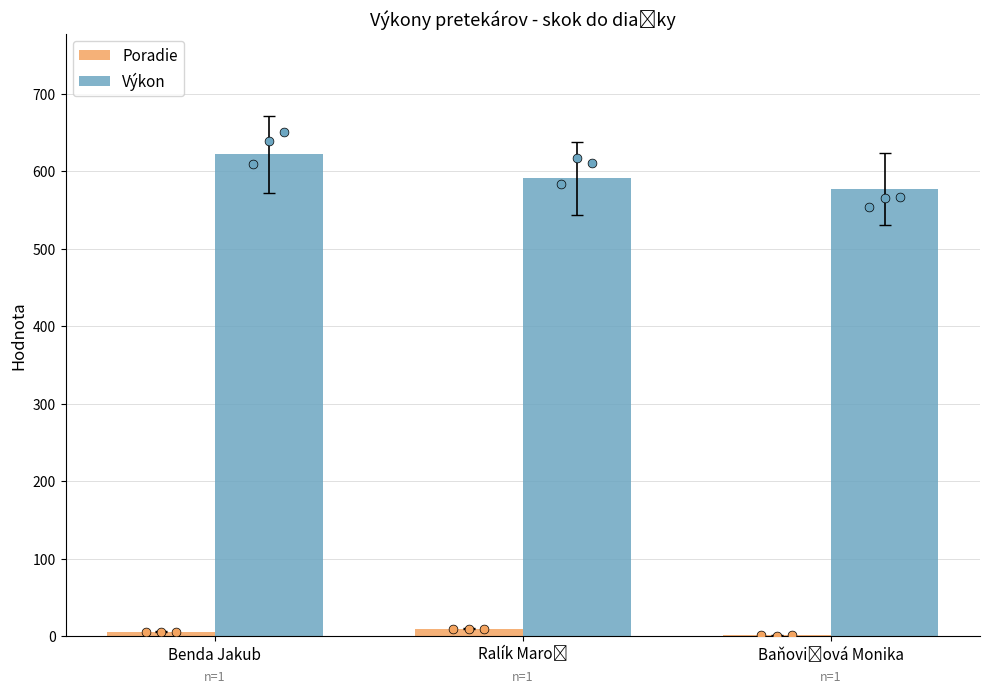

Which series contains the highest Y value?

Výkon